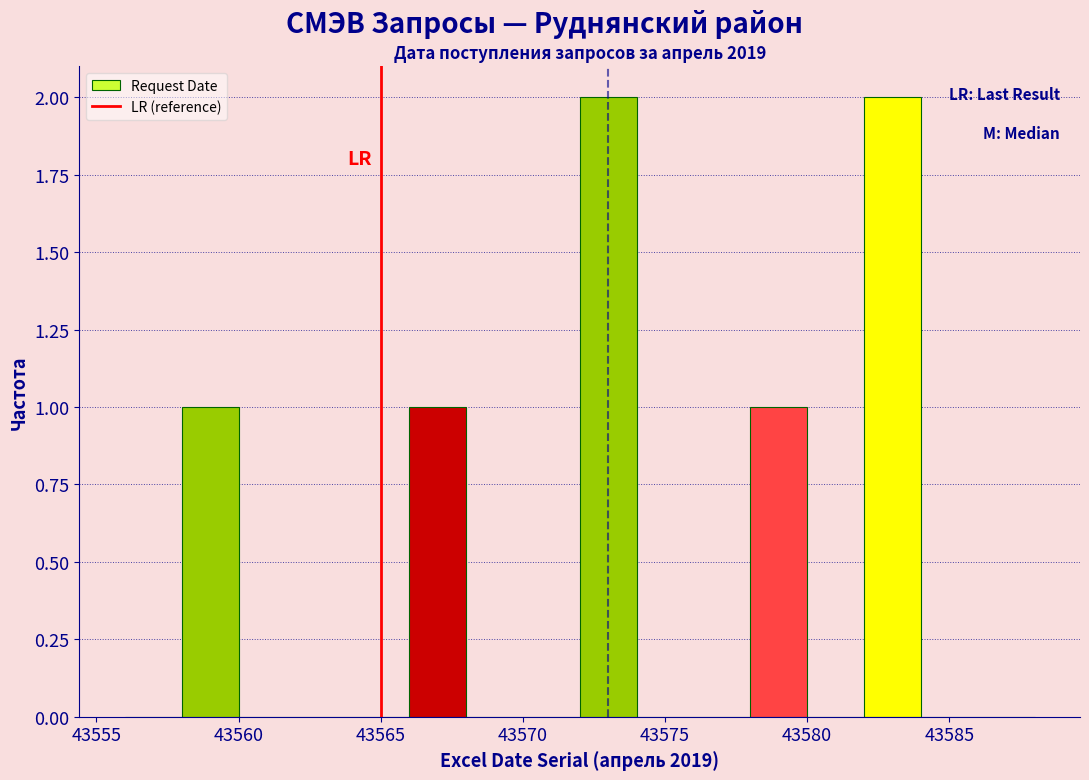

Reading left to right, list every bar in this chart as the range it spans on the x-axis followed by its height. The values are not printed on the chart, so give them approximately, as read against the axis.

43556 to 43558: 0
43558 to 43560: 1
43560 to 43562: 0
43562 to 43564: 0
43564 to 43566: 0
43566 to 43568: 1
43568 to 43570: 0
43570 to 43572: 0
43572 to 43574: 2
43574 to 43576: 0
43576 to 43578: 0
43578 to 43580: 1
43580 to 43582: 0
43582 to 43584: 2
43584 to 43586: 0
43586 to 43588: 0